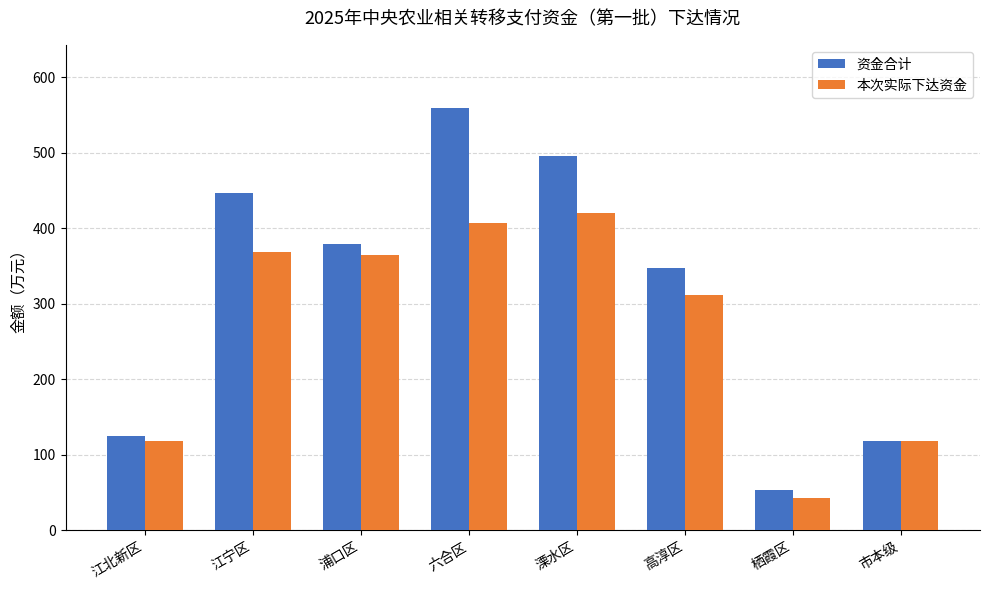

What are all the series names shown in the legend?

资金合计, 本次实际下达资金